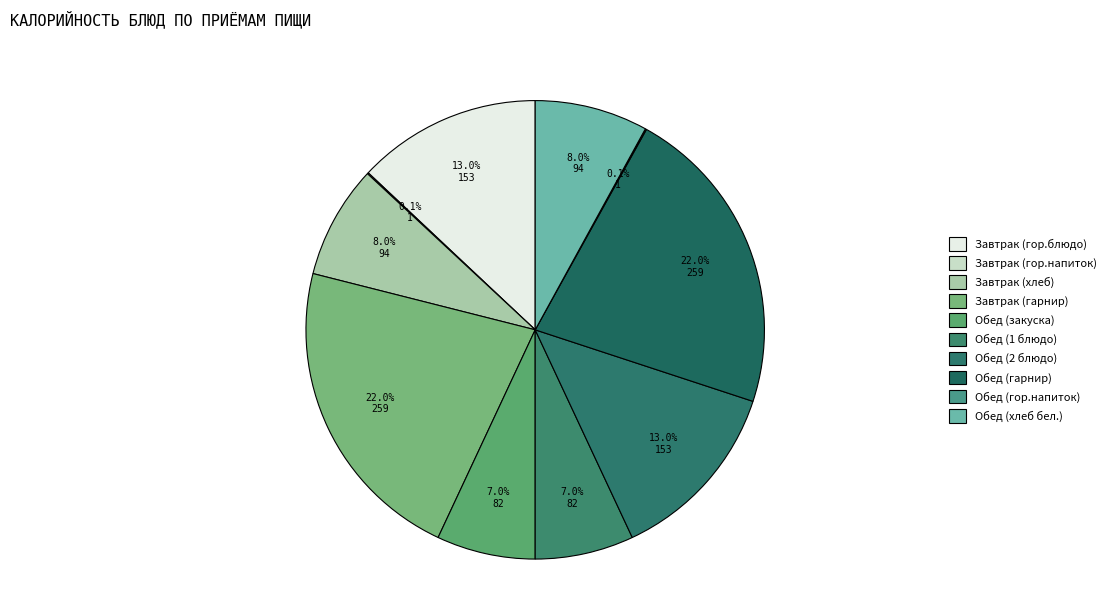

Which slice is the smallest?

Завтрак (гор.напиток)